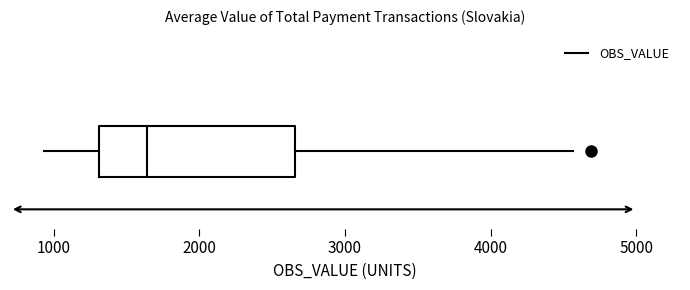

Read this box plot against the x-axis: the position of the median line, the range covered by the box, and the ends of both whiskers. The values are not printed on the chart, so give them approximately, as read against the axis.

median 1600, box 1300 to 2700, whiskers 900 to 4600